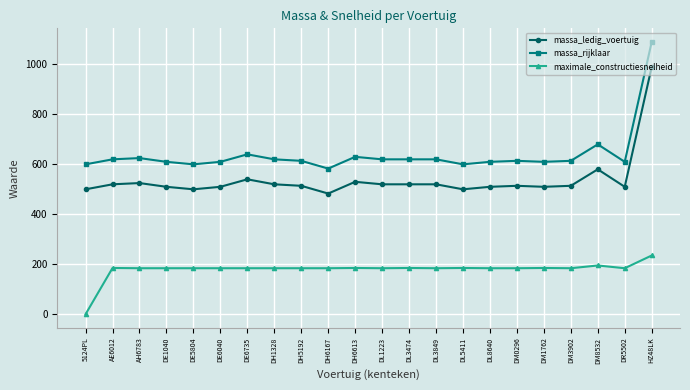

At which label does maximale_constructiesnelheid first exceed 184?

AE6012